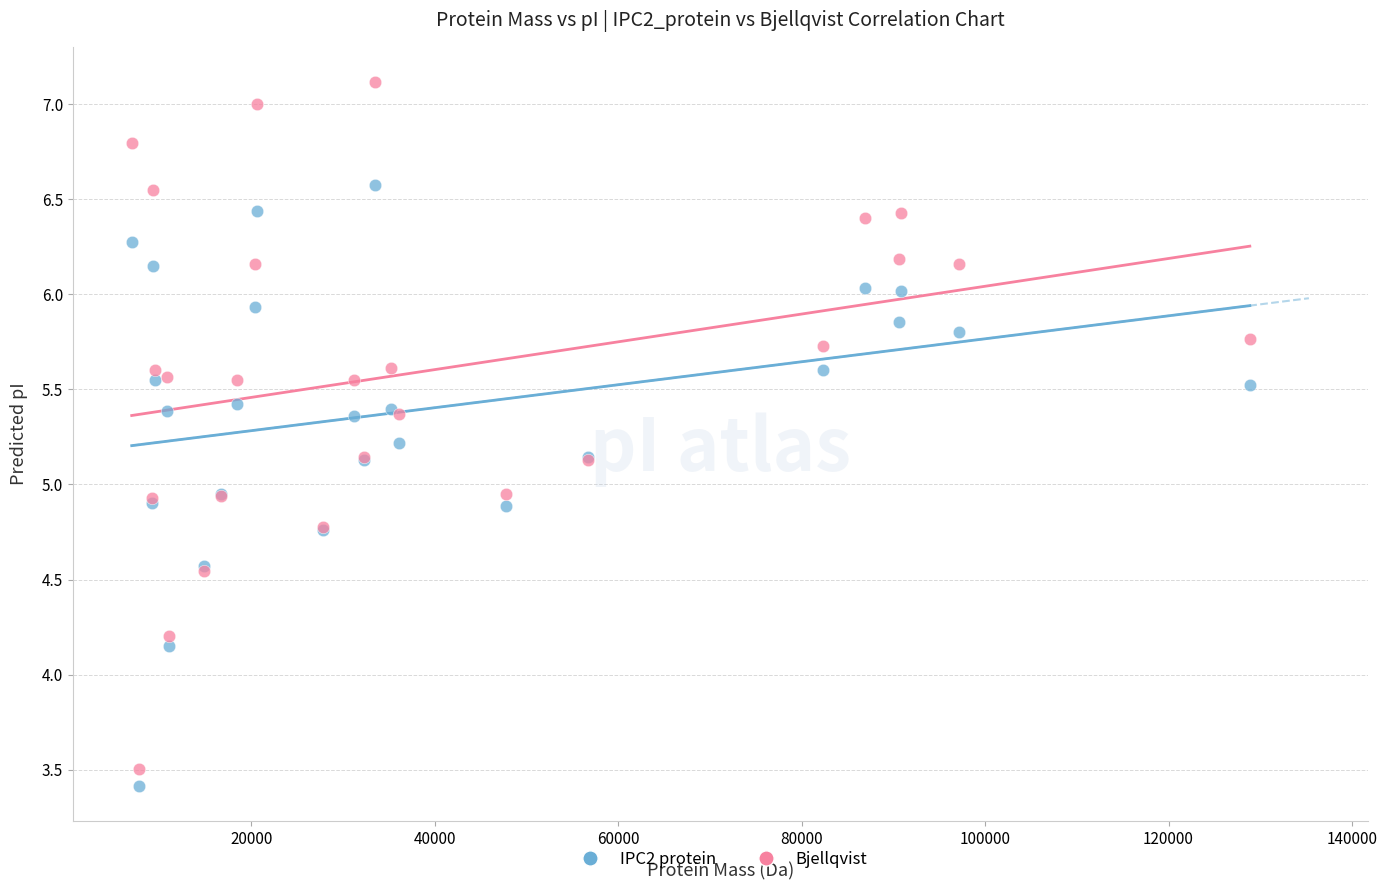

What is the X range (max minus min) for the scatter plot?

121923.2